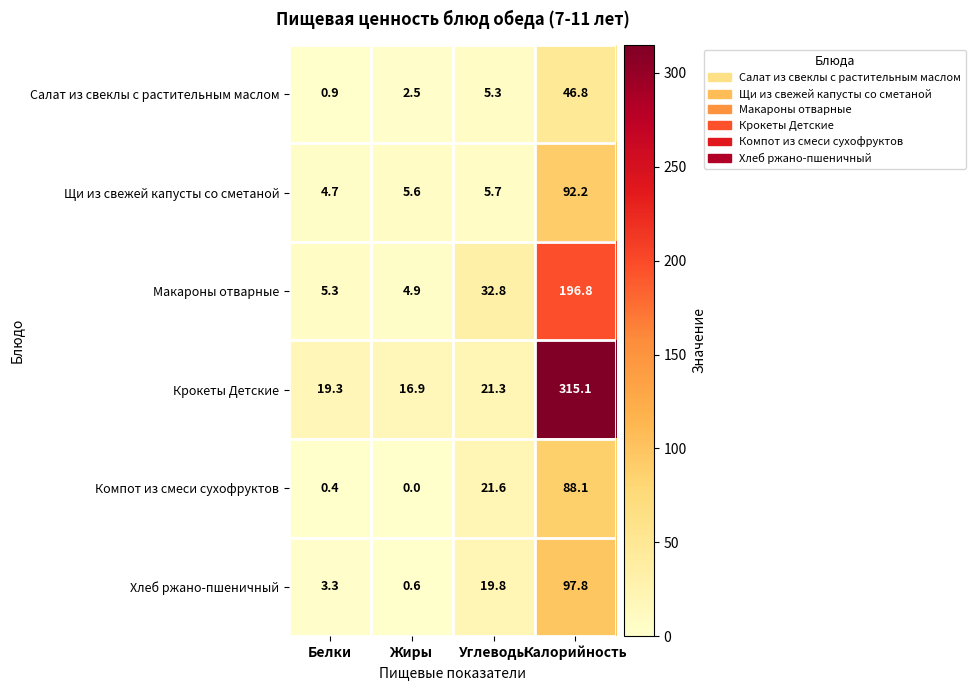

Reading left to right, transcribe all the data shown in this chart.

Салат из свеклы с растительным маслом: 0.9	2.5	5.3	46.8
Щи из свежей капусты со сметаной: 4.7	5.6	5.7	92.2
Макароны отварные: 5.3	4.9	32.8	196.8
Крокеты Детские: 19.3	16.9	21.3	315.1
Компот из смеси сухофруктов: 0.4	0.0	21.6	88.1
Хлеб ржано-пшеничный: 3.3	0.6	19.8	97.8